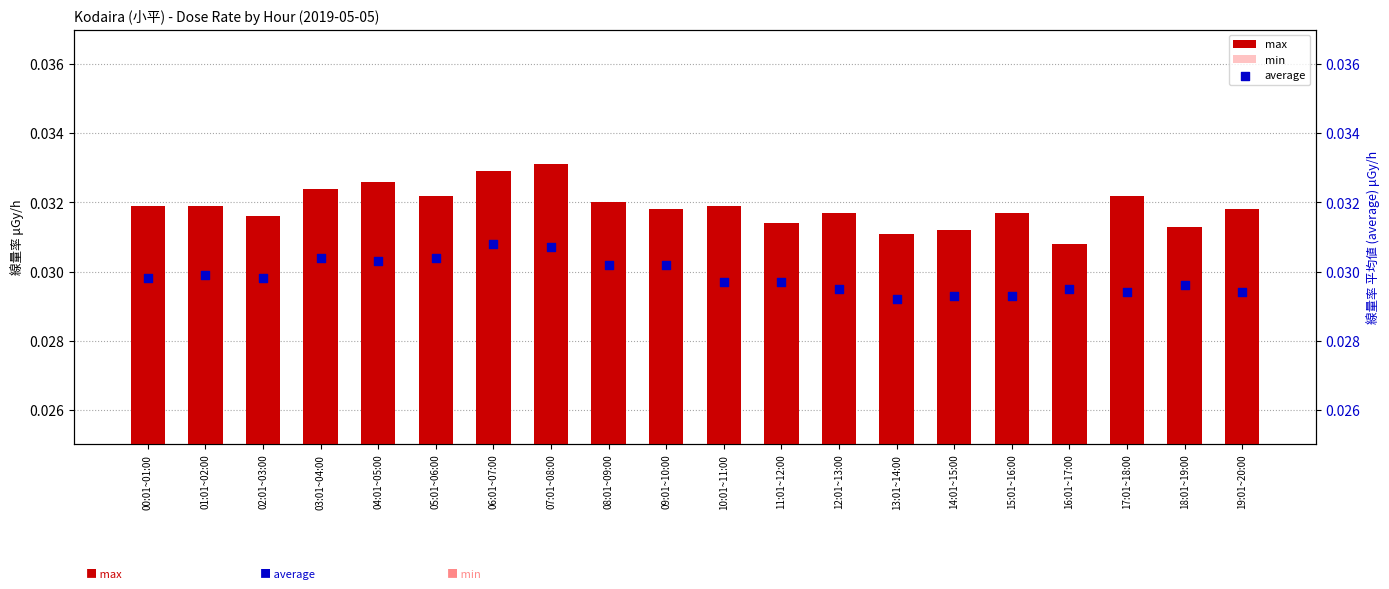

Which series reaches the minimum Y coordinate?

min